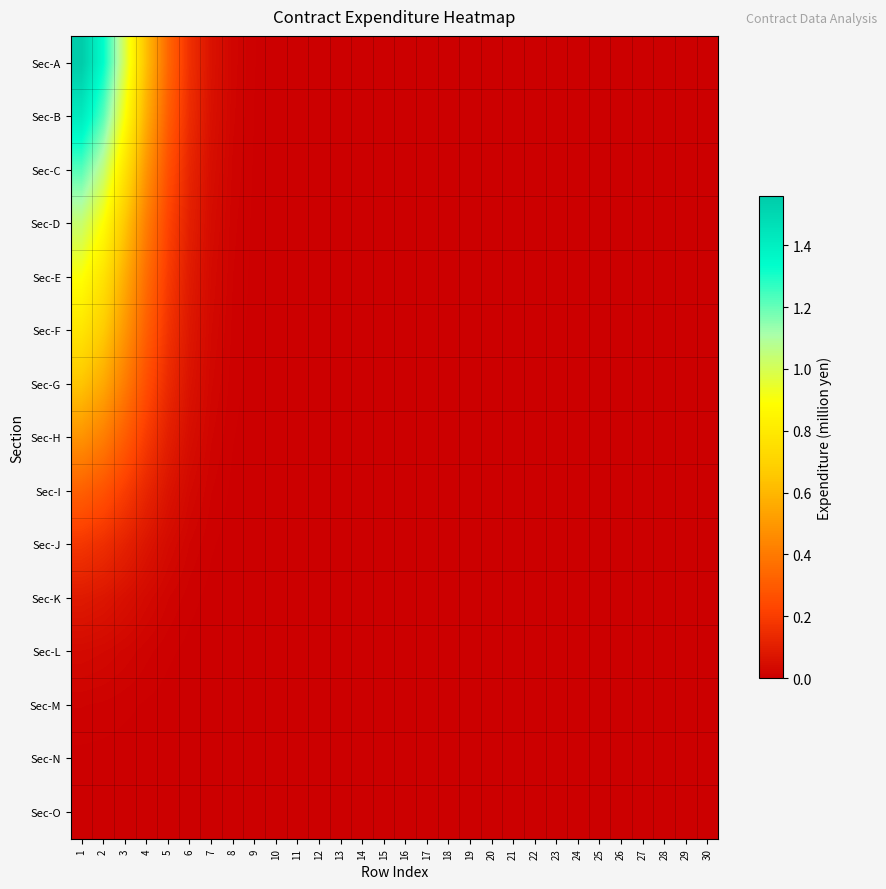

Reading left to right, extract all data points from this chart.

Sec-A: 1=1.6	2=1.3	3=1.0	4=0.6	5=0.3	6=0.2	7=0.1	8=0.0	9=0.0	10=0.0	11=0.0	12=0.0	13=0.0	14=0.0	15=0.0	16=0.0	17=0.0	18=0.0	19=0.0	20=0.0	21=0.0	22=0.0	23=0.0	24=0.0	25=0.0	26=0.0	27=0.0	28=0.0	29=0.0	30=0.0
Sec-B: 1=1.4	2=1.2	3=0.9	4=0.6	5=0.3	6=0.1	7=0.1	8=0.0	9=0.0	10=0.0	11=0.0	12=0.0	13=0.0	14=0.0	15=0.0	16=0.0	17=0.0	18=0.0	19=0.0	20=0.0	21=0.0	22=0.0	23=0.0	24=0.0	25=0.0	26=0.0	27=0.0	28=0.0	29=0.0	30=0.0
Sec-C: 1=1.2	2=1.0	3=0.8	4=0.5	5=0.3	6=0.1	7=0.0	8=0.0	9=0.0	10=0.0	11=0.0	12=0.0	13=0.0	14=0.0	15=0.0	16=0.0	17=0.0	18=0.0	19=0.0	20=0.0	21=0.0	22=0.0	23=0.0	24=0.0	25=0.0	26=0.0	27=0.0	28=0.0	29=0.0	30=0.0
Sec-D: 1=1.0	2=0.9	3=0.7	4=0.4	5=0.2	6=0.1	7=0.0	8=0.0	9=0.0	10=0.0	11=0.0	12=0.0	13=0.0	14=0.0	15=0.0	16=0.0	17=0.0	18=0.0	19=0.0	20=0.0	21=0.0	22=0.0	23=0.0	24=0.0	25=0.0	26=0.0	27=0.0	28=0.0	29=0.0	30=0.0
Sec-E: 1=0.9	2=0.8	3=0.6	4=0.4	5=0.2	6=0.1	7=0.0	8=0.0	9=0.0	10=0.0	11=0.0	12=0.0	13=0.0	14=0.0	15=0.0	16=0.0	17=0.0	18=0.0	19=0.0	20=0.0	21=0.0	22=0.0	23=0.0	24=0.0	25=0.0	26=0.0	27=0.0	28=0.0	29=0.0	30=0.0
Sec-F: 1=0.8	2=0.7	3=0.5	4=0.3	5=0.2	6=0.1	7=0.0	8=0.0	9=0.0	10=0.0	11=0.0	12=0.0	13=0.0	14=0.0	15=0.0	16=0.0	17=0.0	18=0.0	19=0.0	20=0.0	21=0.0	22=0.0	23=0.0	24=0.0	25=0.0	26=0.0	27=0.0	28=0.0	29=0.0	30=0.0
Sec-G: 1=0.6	2=0.6	3=0.4	4=0.3	5=0.1	6=0.1	7=0.0	8=0.0	9=0.0	10=0.0	11=0.0	12=0.0	13=0.0	14=0.0	15=0.0	16=0.0	17=0.0	18=0.0	19=0.0	20=0.0	21=0.0	22=0.0	23=0.0	24=0.0	25=0.0	26=0.0	27=0.0	28=0.0	29=0.0	30=0.0
Sec-H: 1=0.5	2=0.4	3=0.3	4=0.2	5=0.1	6=0.0	7=0.0	8=0.0	9=0.0	10=0.0	11=0.0	12=0.0	13=0.0	14=0.0	15=0.0	16=0.0	17=0.0	18=0.0	19=0.0	20=0.0	21=0.0	22=0.0	23=0.0	24=0.0	25=0.0	26=0.0	27=0.0	28=0.0	29=0.0	30=0.0
Sec-I: 1=0.3	2=0.3	3=0.2	4=0.1	5=0.1	6=0.0	7=0.0	8=0.0	9=0.0	10=0.0	11=0.0	12=0.0	13=0.0	14=0.0	15=0.0	16=0.0	17=0.0	18=0.0	19=0.0	20=0.0	21=0.0	22=0.0	23=0.0	24=0.0	25=0.0	26=0.0	27=0.0	28=0.0	29=0.0	30=0.0
Sec-J: 1=0.2	2=0.2	3=0.1	4=0.1	5=0.0	6=0.0	7=0.0	8=0.0	9=0.0	10=0.0	11=0.0	12=0.0	13=0.0	14=0.0	15=0.0	16=0.0	17=0.0	18=0.0	19=0.0	20=0.0	21=0.0	22=0.0	23=0.0	24=0.0	25=0.0	26=0.0	27=0.0	28=0.0	29=0.0	30=0.0
Sec-K: 1=0.1	2=0.1	3=0.1	4=0.0	5=0.0	6=0.0	7=0.0	8=0.0	9=0.0	10=0.0	11=0.0	12=0.0	13=0.0	14=0.0	15=0.0	16=0.0	17=0.0	18=0.0	19=0.0	20=0.0	21=0.0	22=0.0	23=0.0	24=0.0	25=0.0	26=0.0	27=0.0	28=0.0	29=0.0	30=0.0
Sec-L: 1=0.0	2=0.0	3=0.0	4=0.0	5=0.0	6=0.0	7=0.0	8=0.0	9=0.0	10=0.0	11=0.0	12=0.0	13=0.0	14=0.0	15=0.0	16=0.0	17=0.0	18=0.0	19=0.0	20=0.0	21=0.0	22=0.0	23=0.0	24=0.0	25=0.0	26=0.0	27=0.0	28=0.0	29=0.0	30=0.0
Sec-M: 1=0.0	2=0.0	3=0.0	4=0.0	5=0.0	6=0.0	7=0.0	8=0.0	9=0.0	10=0.0	11=0.0	12=0.0	13=0.0	14=0.0	15=0.0	16=0.0	17=0.0	18=0.0	19=0.0	20=0.0	21=0.0	22=0.0	23=0.0	24=0.0	25=0.0	26=0.0	27=0.0	28=0.0	29=0.0	30=0.0
Sec-N: 1=0.0	2=0.0	3=0.0	4=0.0	5=0.0	6=0.0	7=0.0	8=0.0	9=0.0	10=0.0	11=0.0	12=0.0	13=0.0	14=0.0	15=0.0	16=0.0	17=0.0	18=0.0	19=0.0	20=0.0	21=0.0	22=0.0	23=0.0	24=0.0	25=0.0	26=0.0	27=0.0	28=0.0	29=0.0	30=0.0
Sec-O: 1=0.0	2=0.0	3=0.0	4=0.0	5=0.0	6=0.0	7=0.0	8=0.0	9=0.0	10=0.0	11=0.0	12=0.0	13=0.0	14=0.0	15=0.0	16=0.0	17=0.0	18=0.0	19=0.0	20=0.0	21=0.0	22=0.0	23=0.0	24=0.0	25=0.0	26=0.0	27=0.0	28=0.0	29=0.0	30=0.0